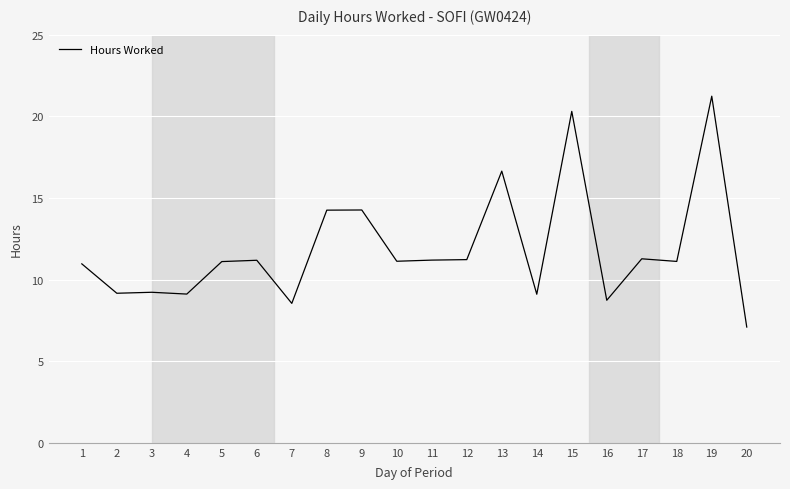

Read the value at 5.

11.1